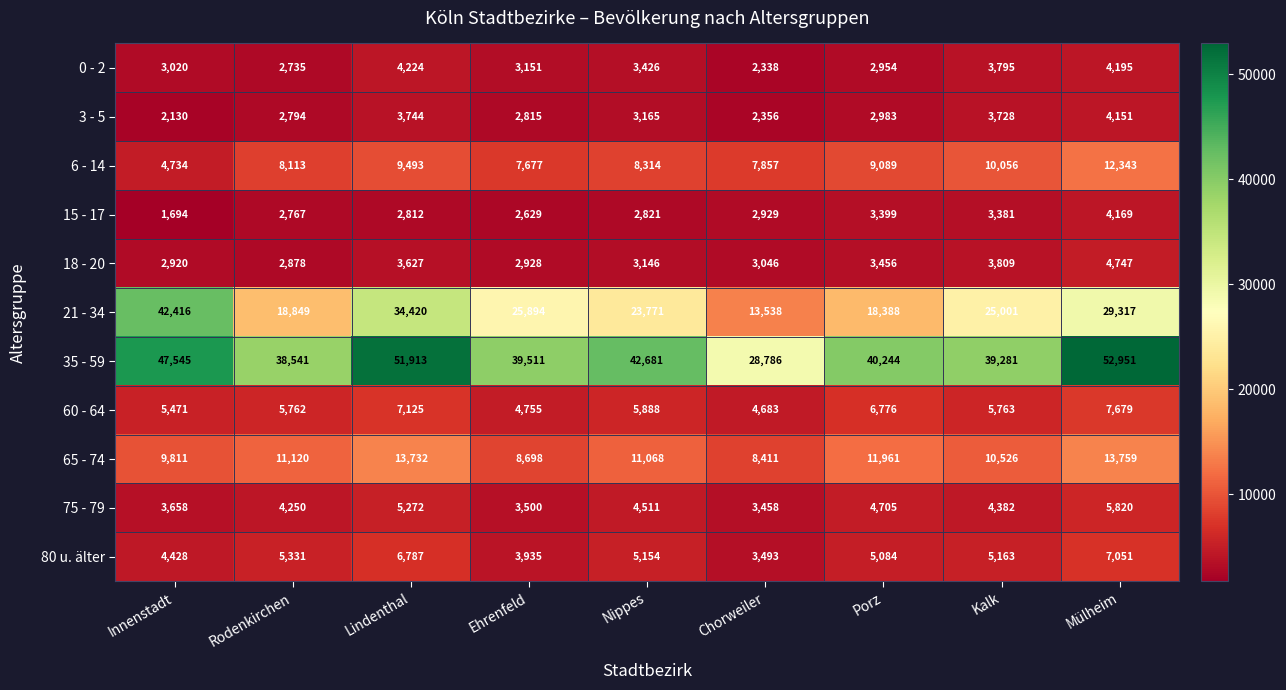

Which category has the lowest value across all series?

Innenstadt